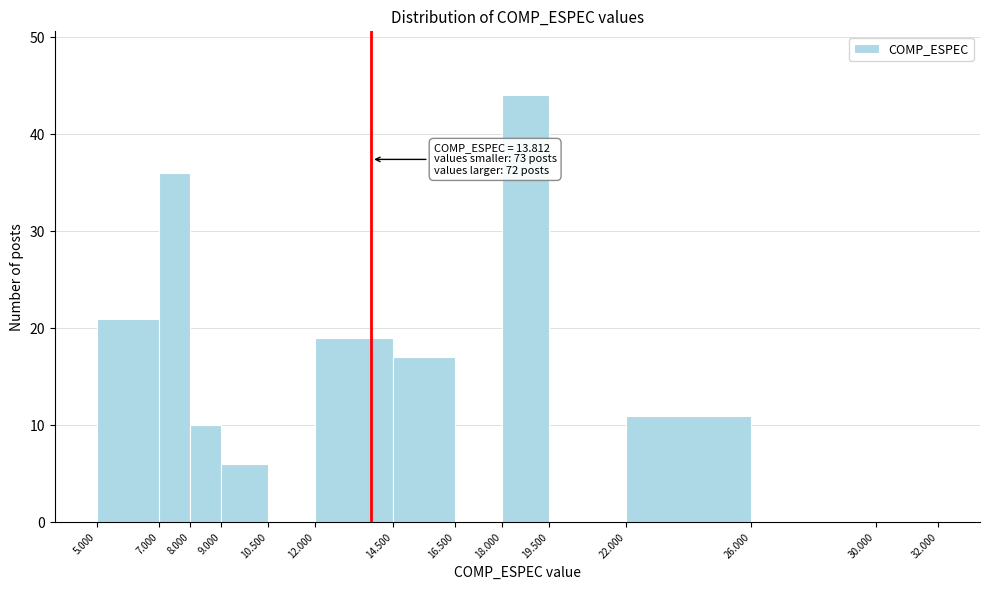

Which range on the x-axis has the tallest bar?

18.000 to 19.500